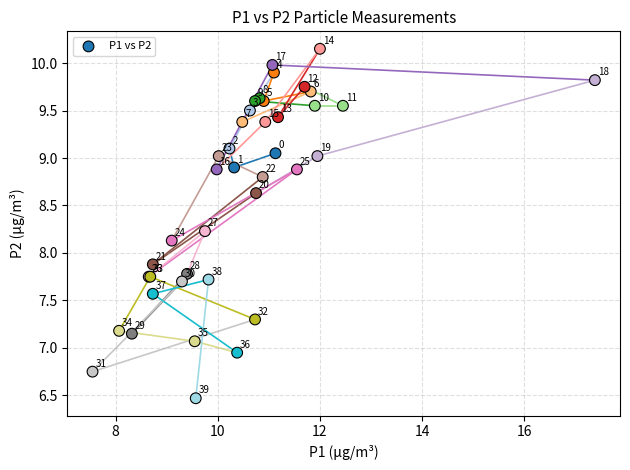

What Y value in the scatter plot is closest to 8?

7.9